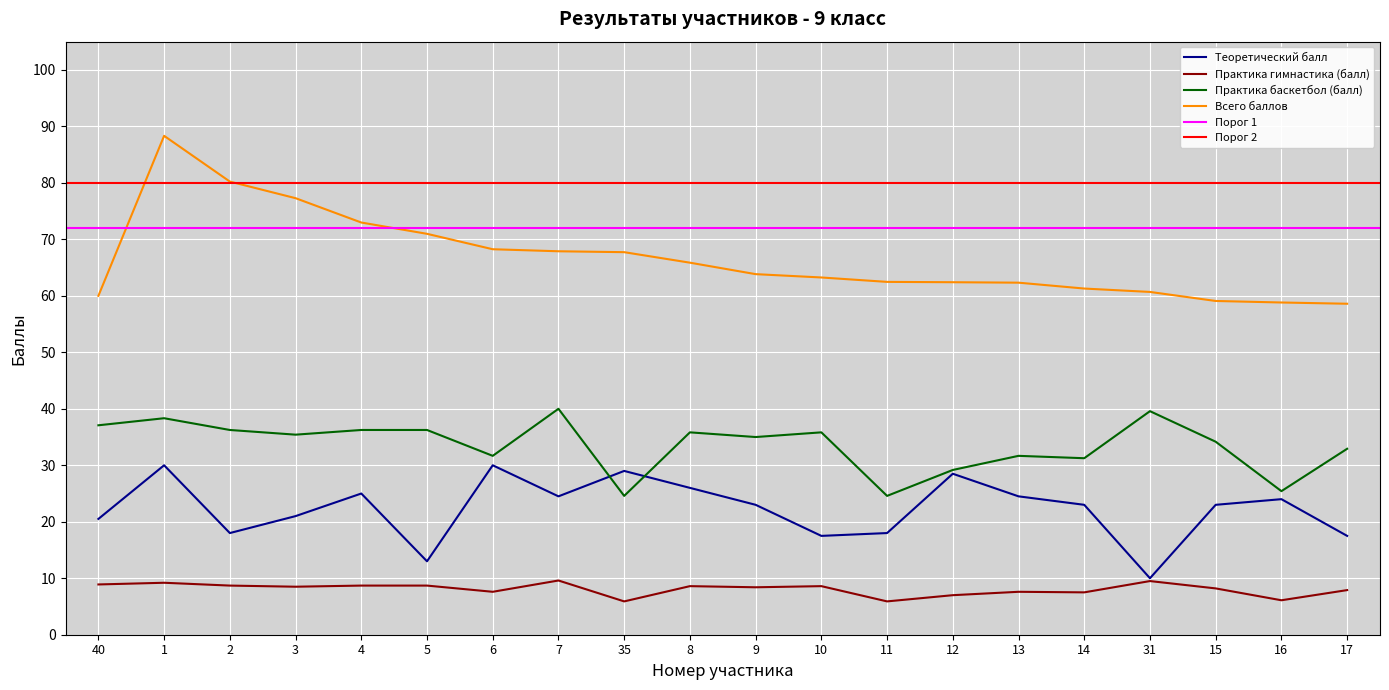

List the series in order of their overall mean, highest first.

Всего баллов, Практика баскетбол (балл), Теоретический балл, Практика гимнастика (балл)